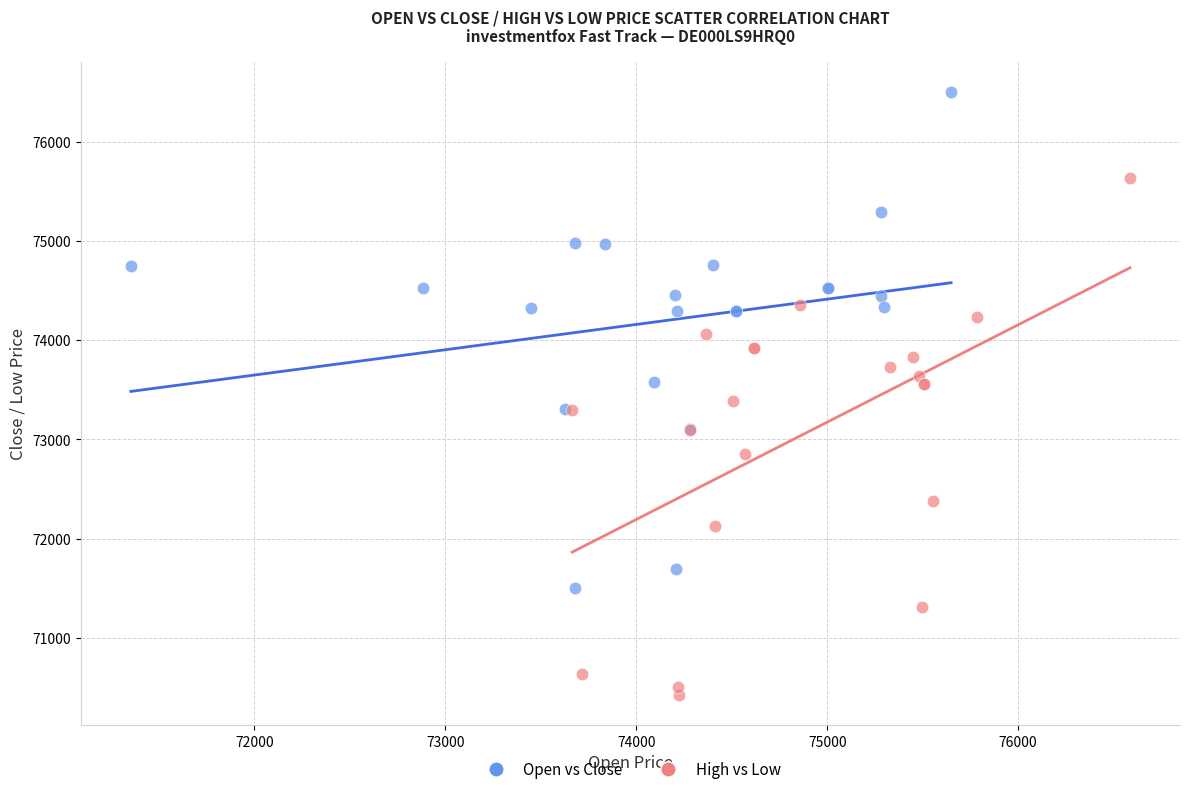

What are all the series names shown in the legend?

Open vs Close, High vs Low